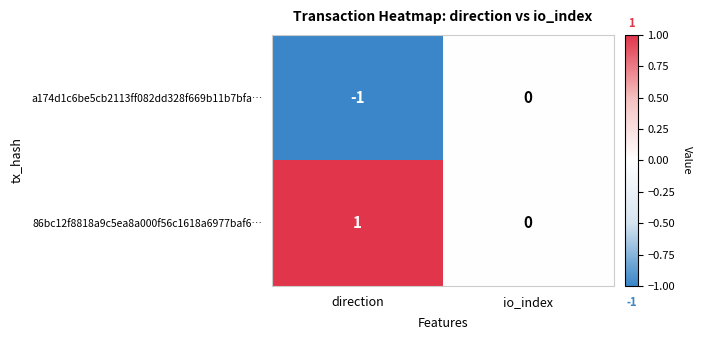

At which label is a174d1c6be5cb2113ff082dd328f669b11b7bfa… closest to 0?

io_index